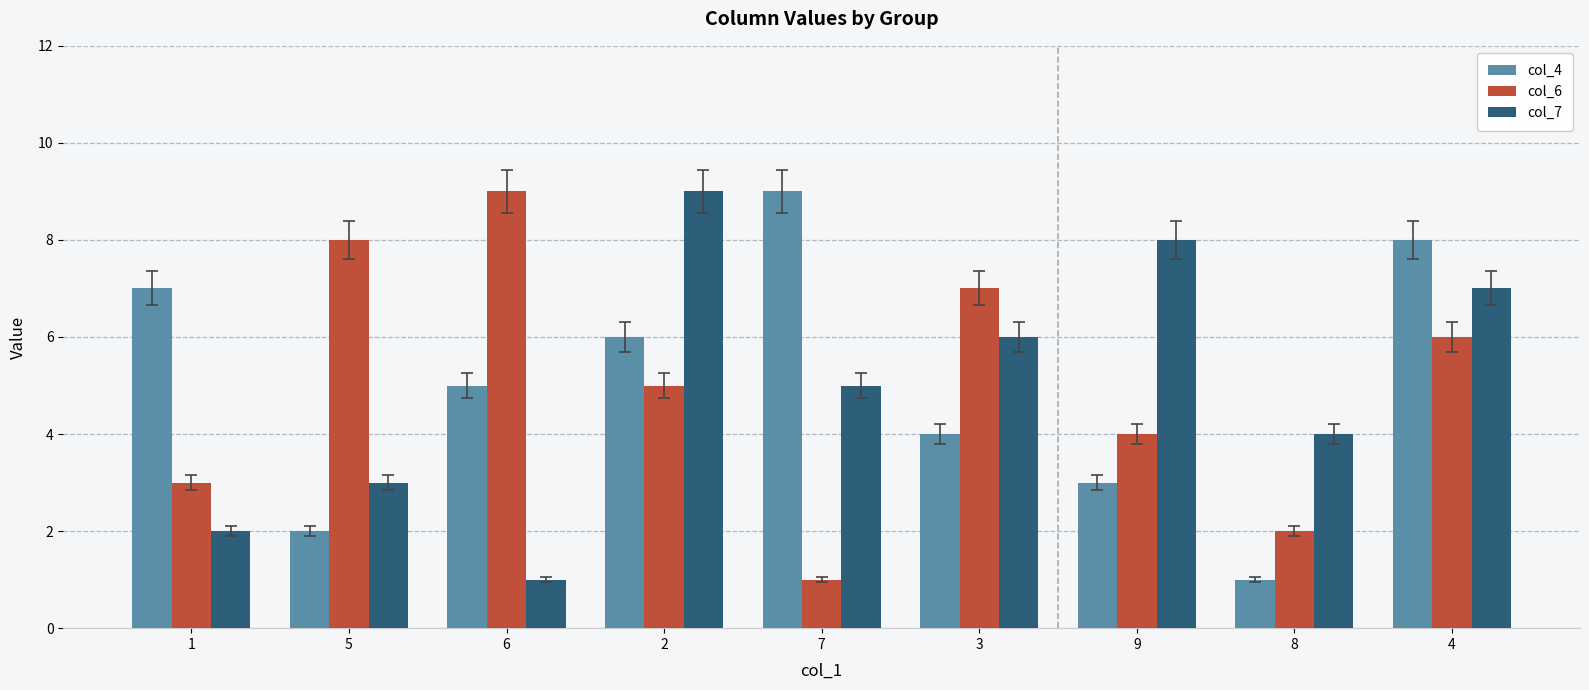

Rank the categories by col_6 value from lowest to highest.

7, 8, 1, 9, 2, 4, 3, 5, 6